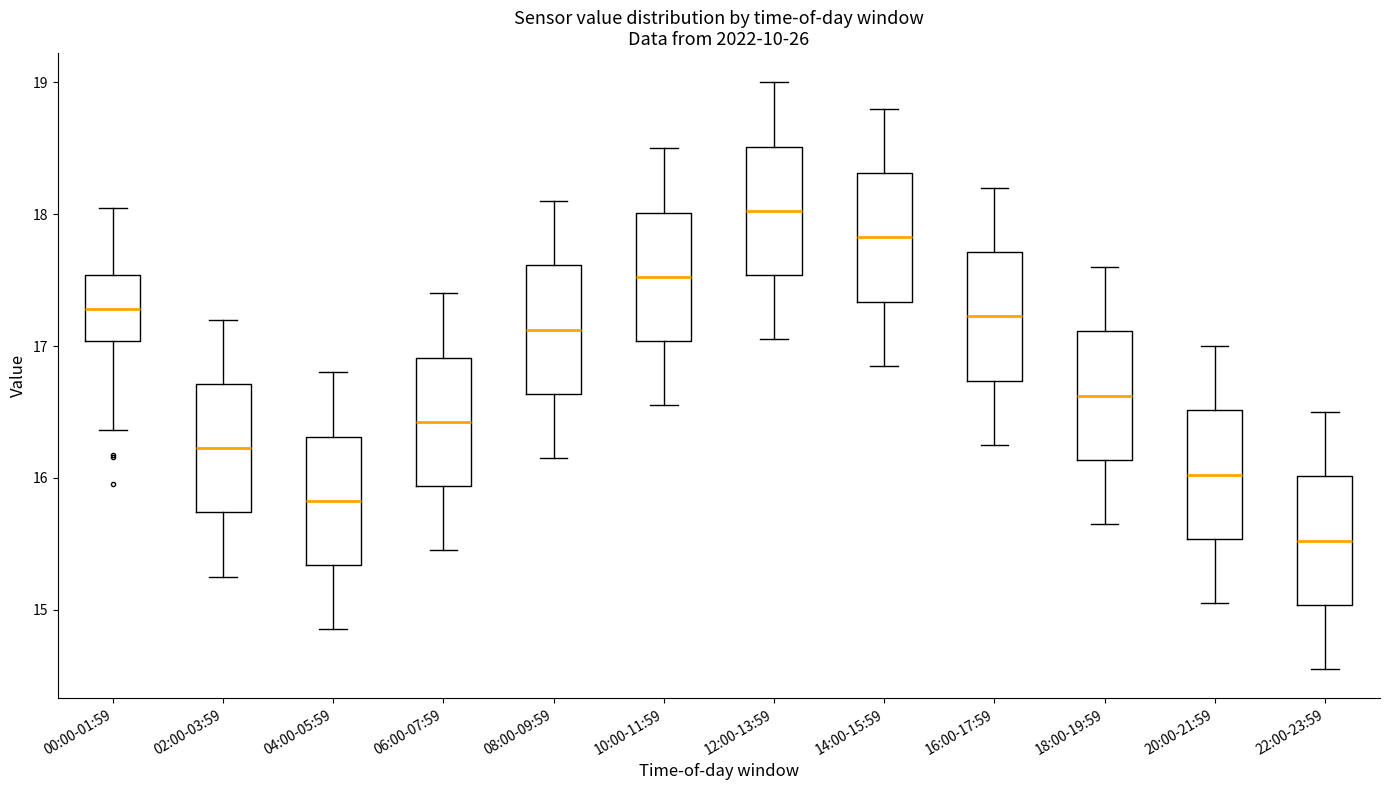

Where does the lower whisker of the box for 16:00-17:59 end on the y-axis? The values are not printed on the chart, so give them approximately, as read against the axis.

16.3